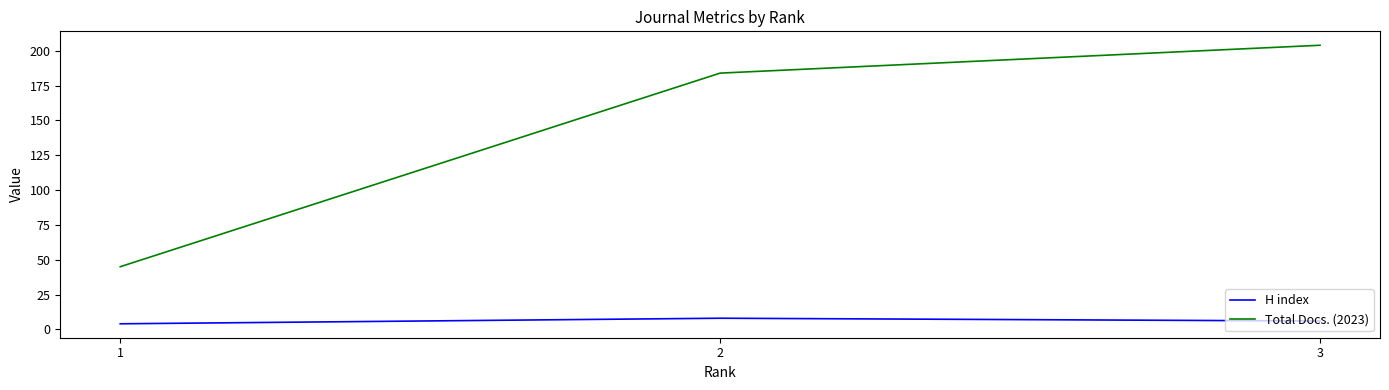

Which series has the widest spread of values?

Total Docs. (2023)